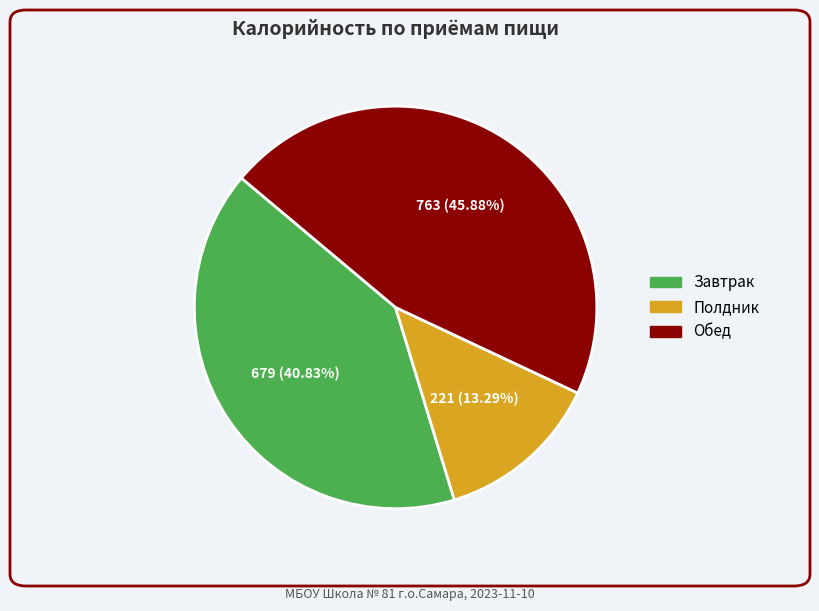

Does any single category account for the majority?

No